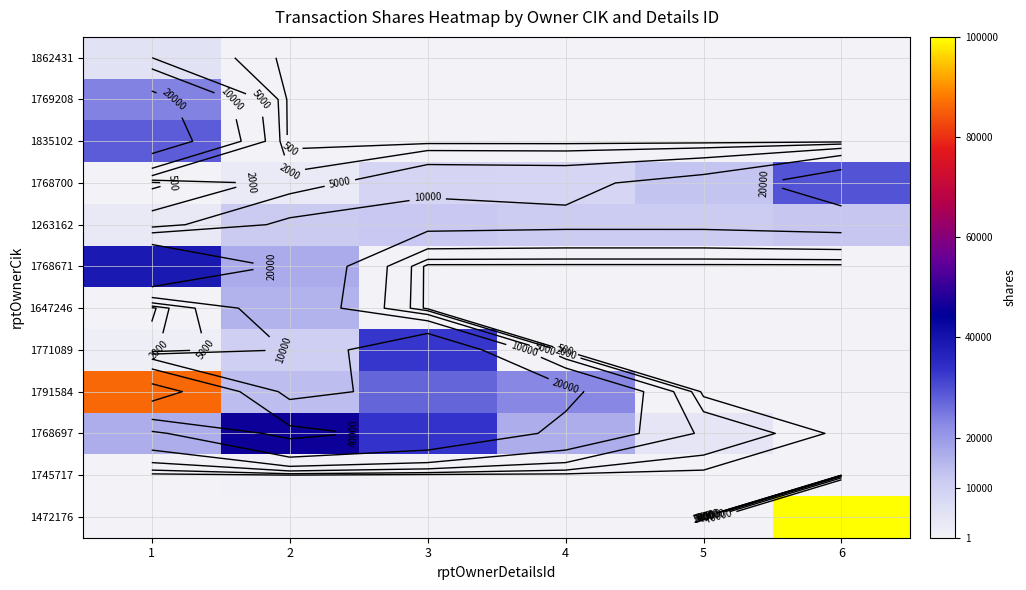

What is the difference between the highest and lowest values at 5?

12544